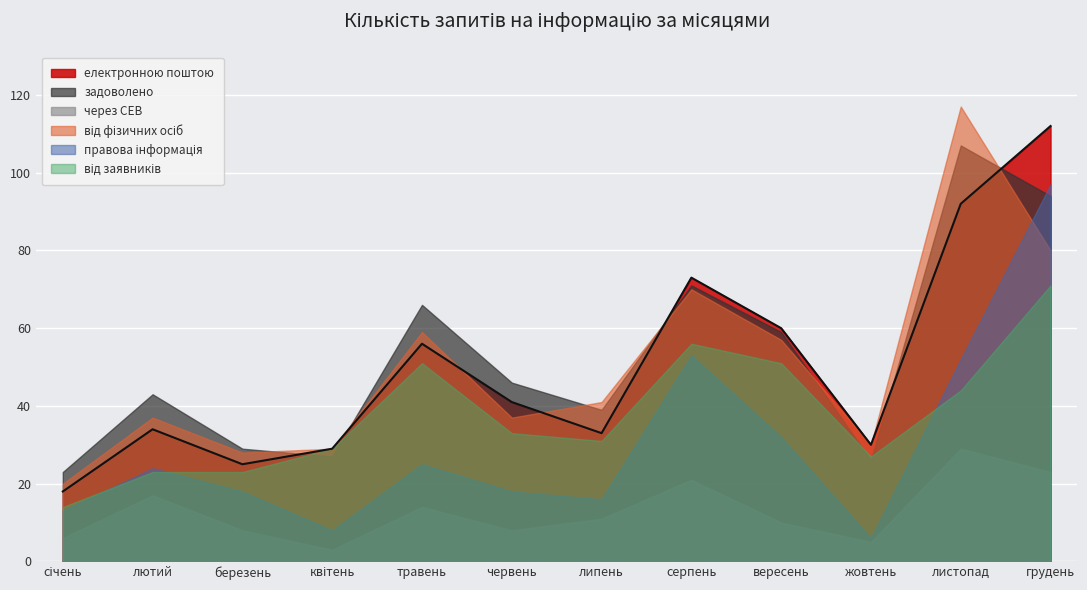

Which series has the largest range (max minus min)?

від фізичних осіб